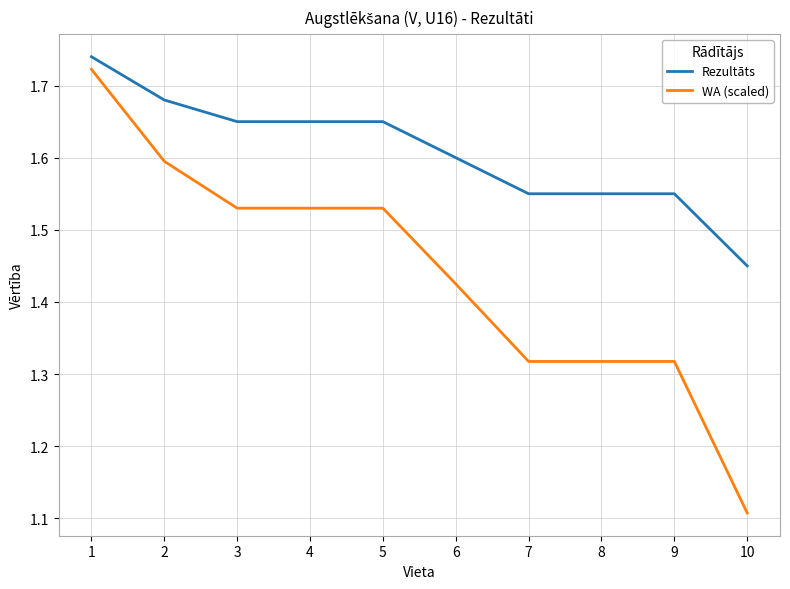

At which label does Rezultāts reach its minimum?

10